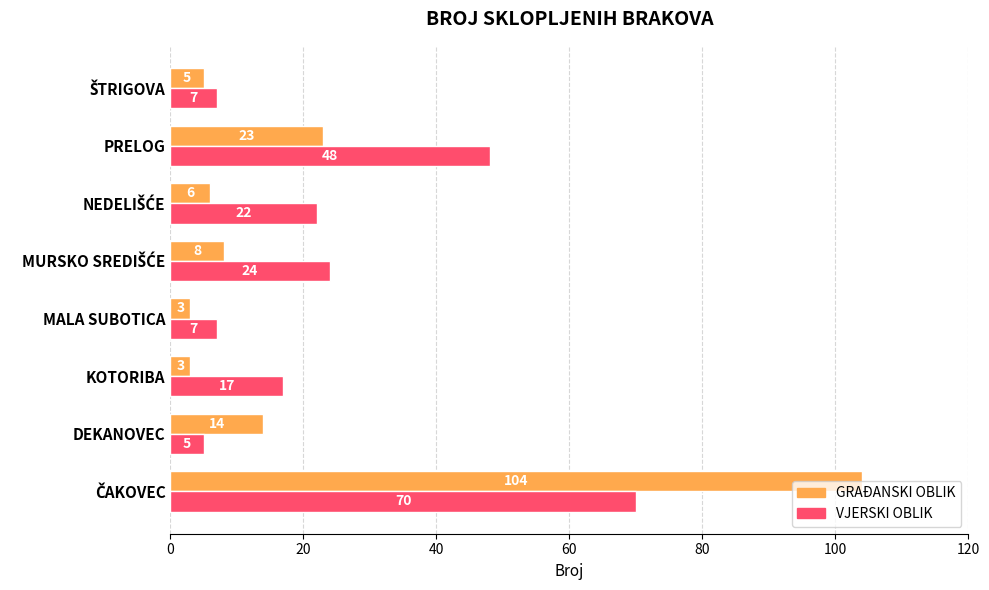

Is it true that GRAĐANSKI OBLIK equals 23 at PRELOG?

True